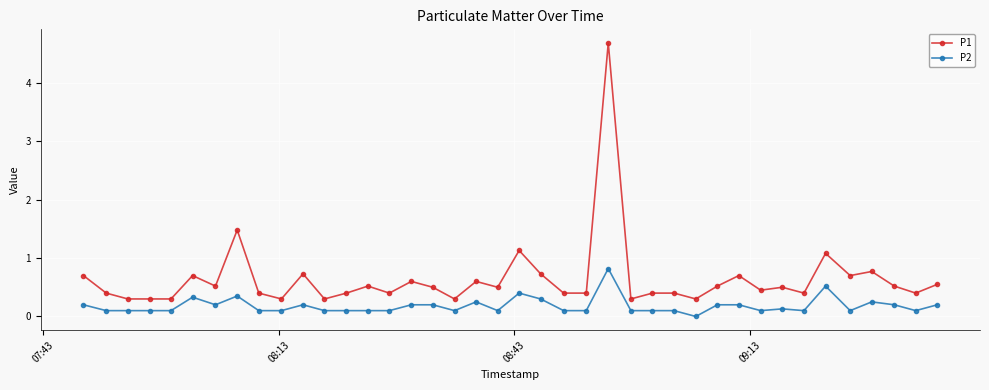

Rank the series by their average value, from highest to lowest.

P1, P2